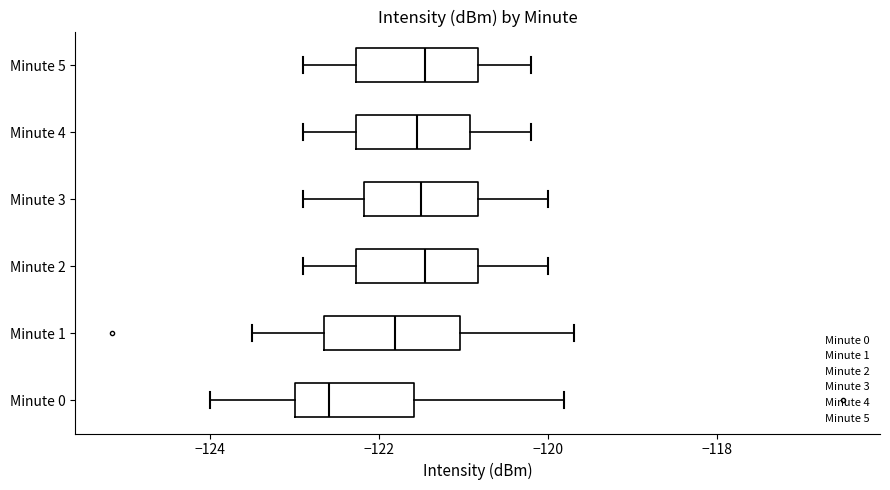

Reading bottom to top, transcribe this box plot: for each box, give where its median line is, the range the box spans, and where its two whiskers end, as read against the x-axis. The values are not printed on the chart, so give them approximately, as read against the axis.

Minute 0: median -122.6, box -123.0 to -121.6, whiskers -124.0 to -119.8
Minute 1: median -121.8, box -122.6 to -121.0, whiskers -123.4 to -119.6
Minute 2: median -121.4, box -122.2 to -120.8, whiskers -122.8 to -120.0
Minute 3: median -121.4, box -122.2 to -120.8, whiskers -122.8 to -120.0
Minute 4: median -121.6, box -122.2 to -121.0, whiskers -122.8 to -120.2
Minute 5: median -121.4, box -122.2 to -120.8, whiskers -122.8 to -120.2